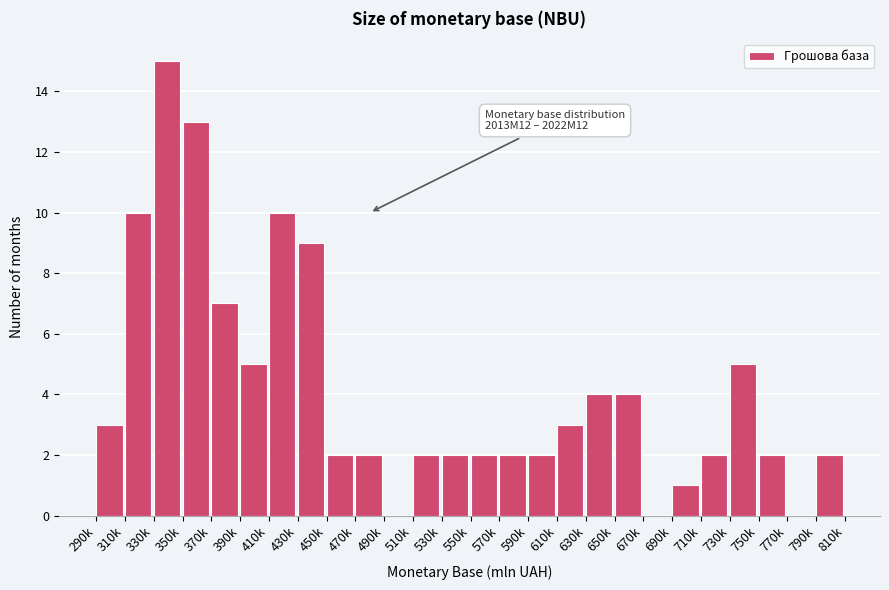

Reading left to right, transcribe all the data shown in this chart.

290k=3	310k=10	330k=15	350k=13	370k=7	390k=5	410k=10	430k=9	450k=2	470k=2	490k=0	510k=2	530k=2	550k=2	570k=2	590k=2	610k=3	630k=4	650k=4	670k=0	690k=1	710k=2	730k=5	750k=2	770k=0	790k=2